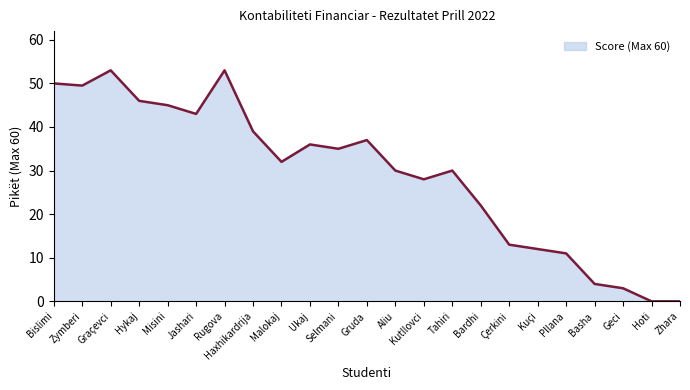

What is the change in value from Selmani to Kutllovci?

-7.0